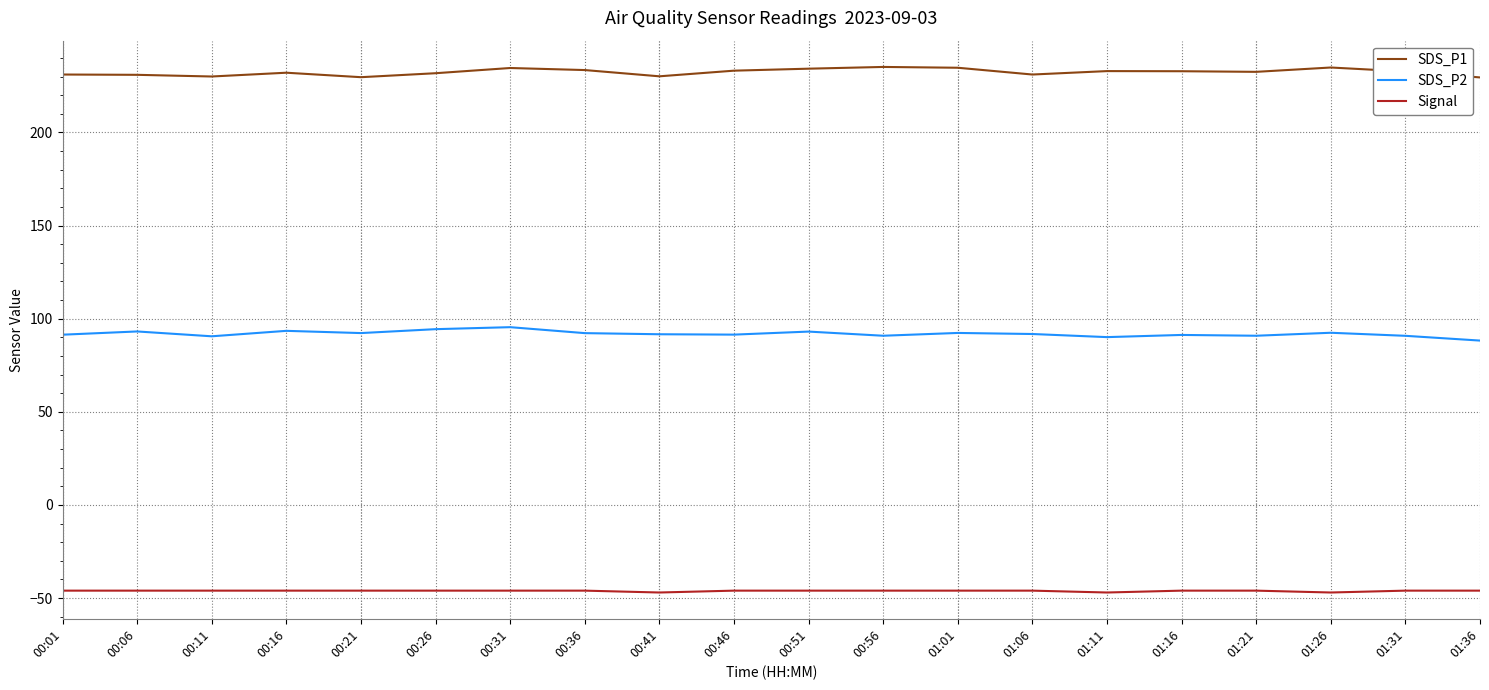

What is the smallest value displayed?

-47.0